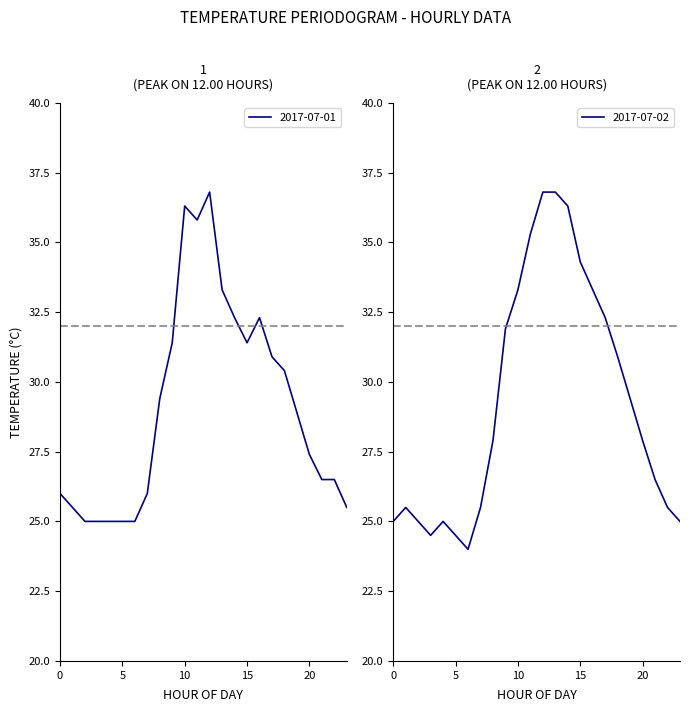

The value of 2017-07-01 at 08:00 is 29.4. True or false?

True